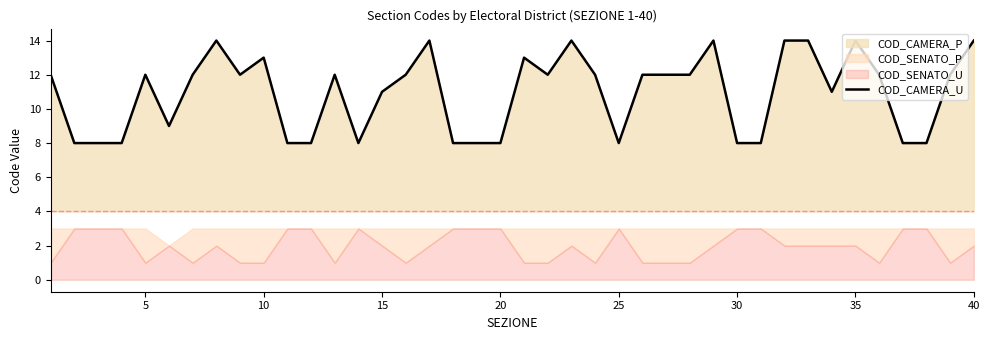

True or false: COD_CAMERA_U has a value of 8 at 25.

True